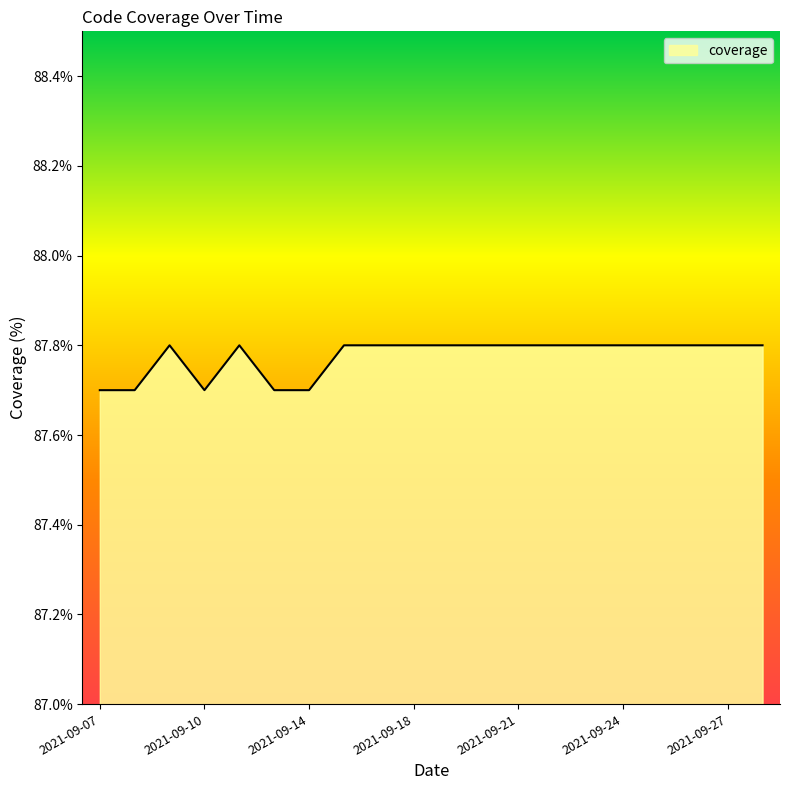

What is the greatest value displayed?

87.8